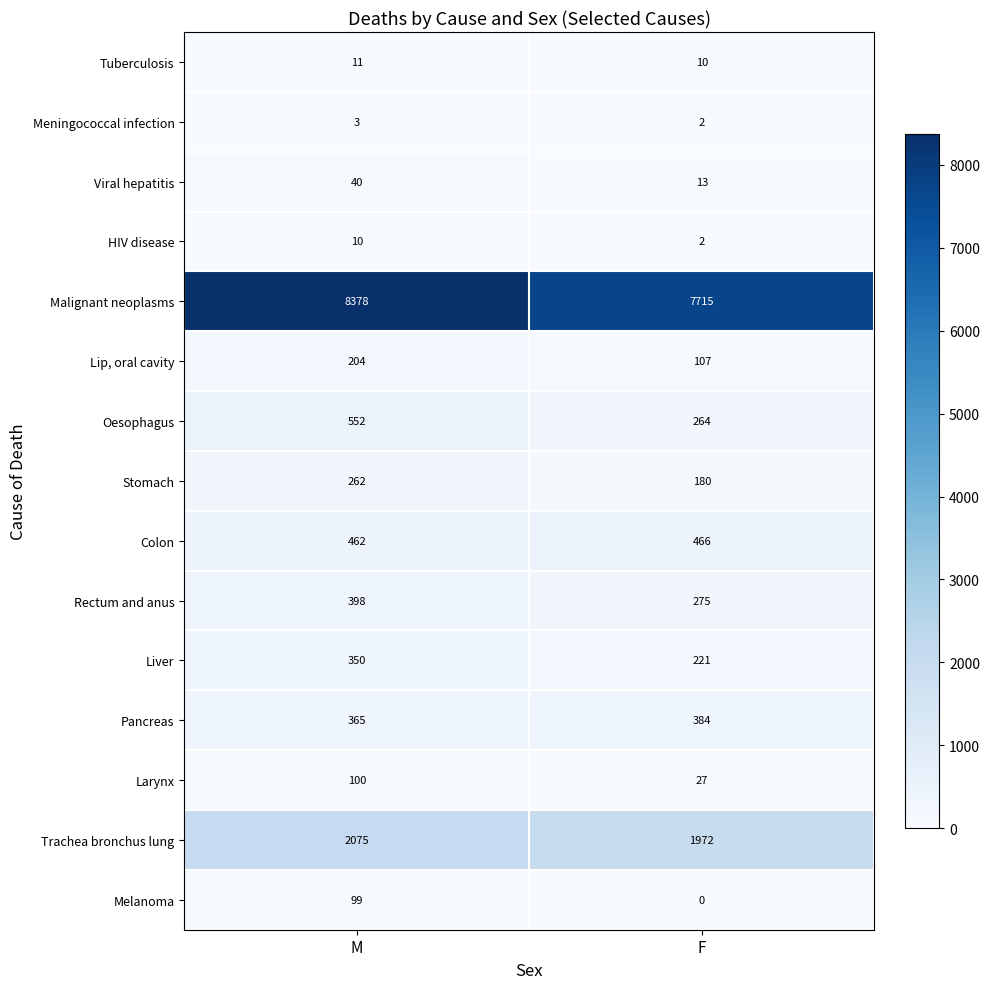

List the labels in order of Larynx value, largest first.

M, F